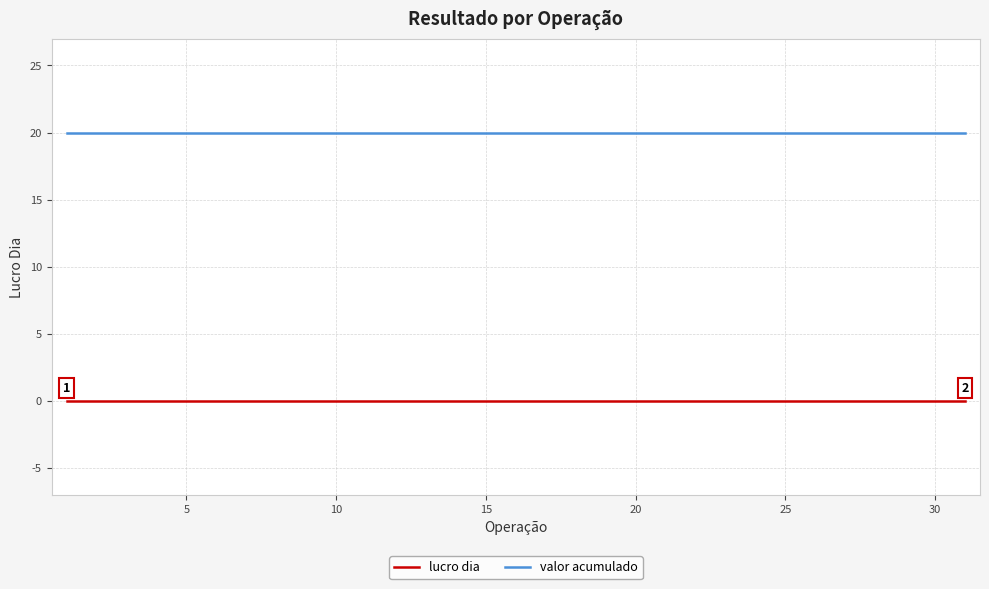

Rank the series by their maximum value, from lowest to highest.

lucro dia, valor acumulado